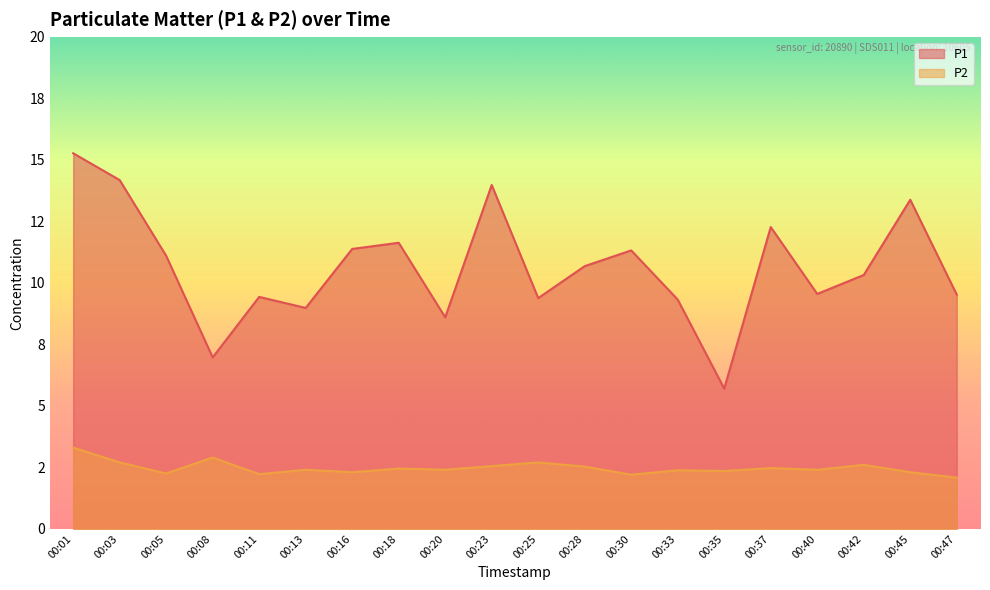

What is the difference between the maximum and second lowest values in the P1 series?

8.3